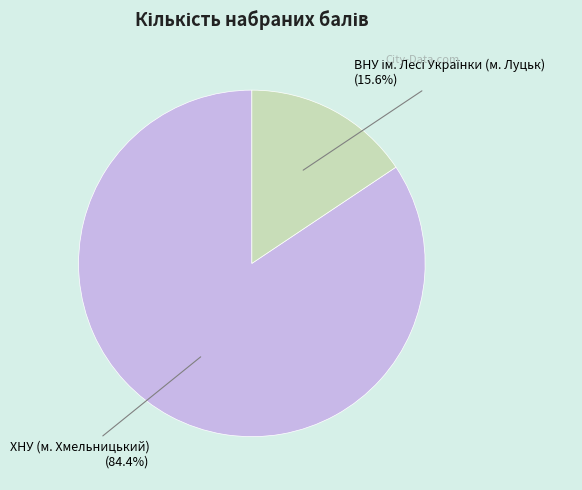

What is the largest slice in the pie chart?

ХНУ (м. Хмельницький)